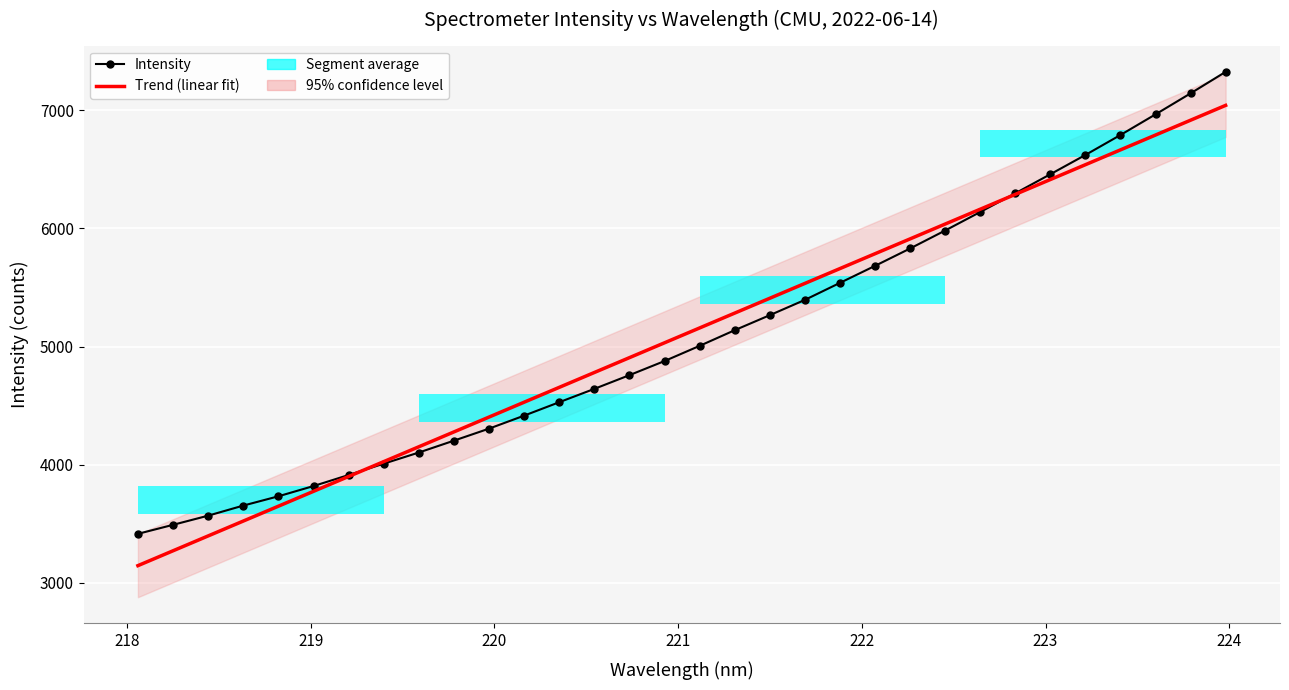

What is the value of the 10th point from the left?

4203.9